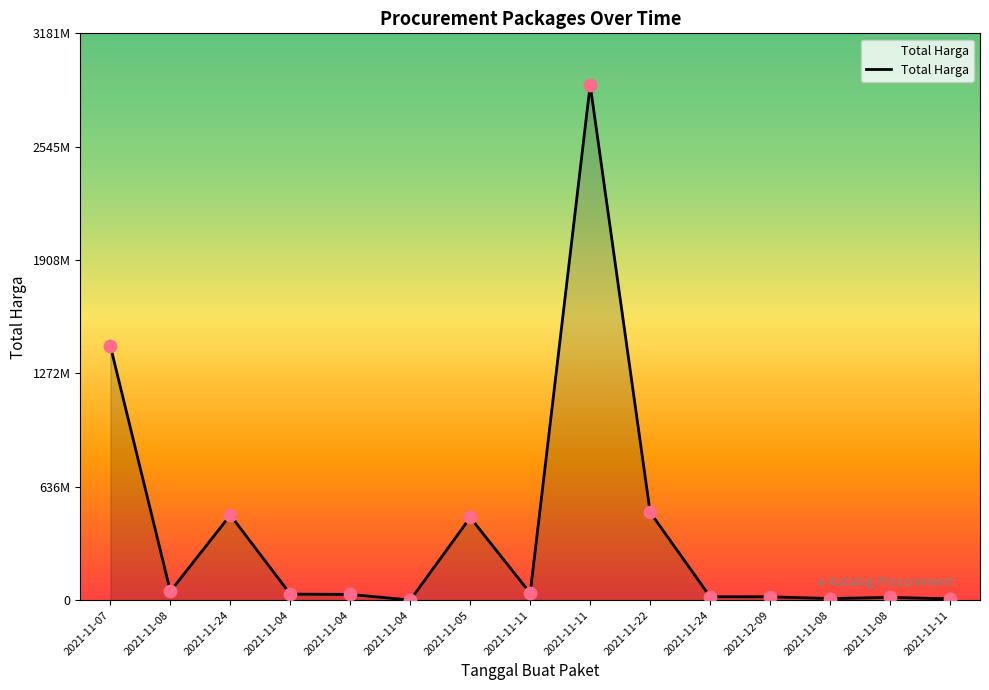

What is the ratio of the value at 2021-11-11 to the value at 2021-11-05?

6.2